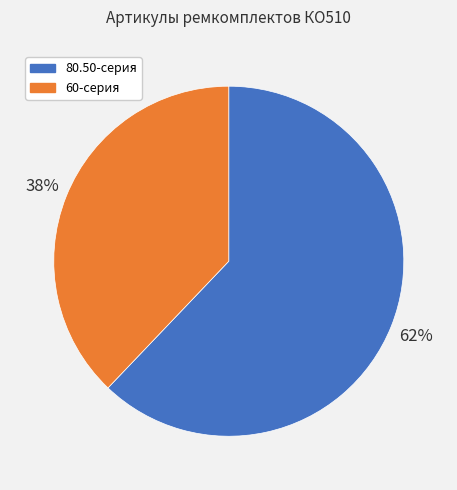

To the nearest percent, what percentage of the pie is 80.50-серия?

62%